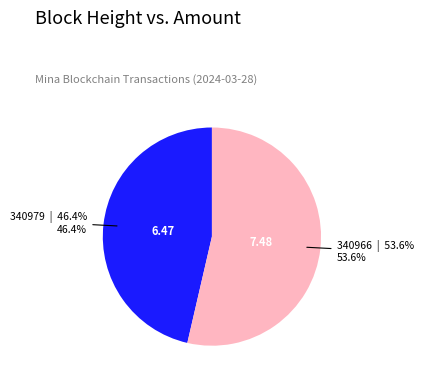

Is there any slice that represents more than half of the pie?

Yes